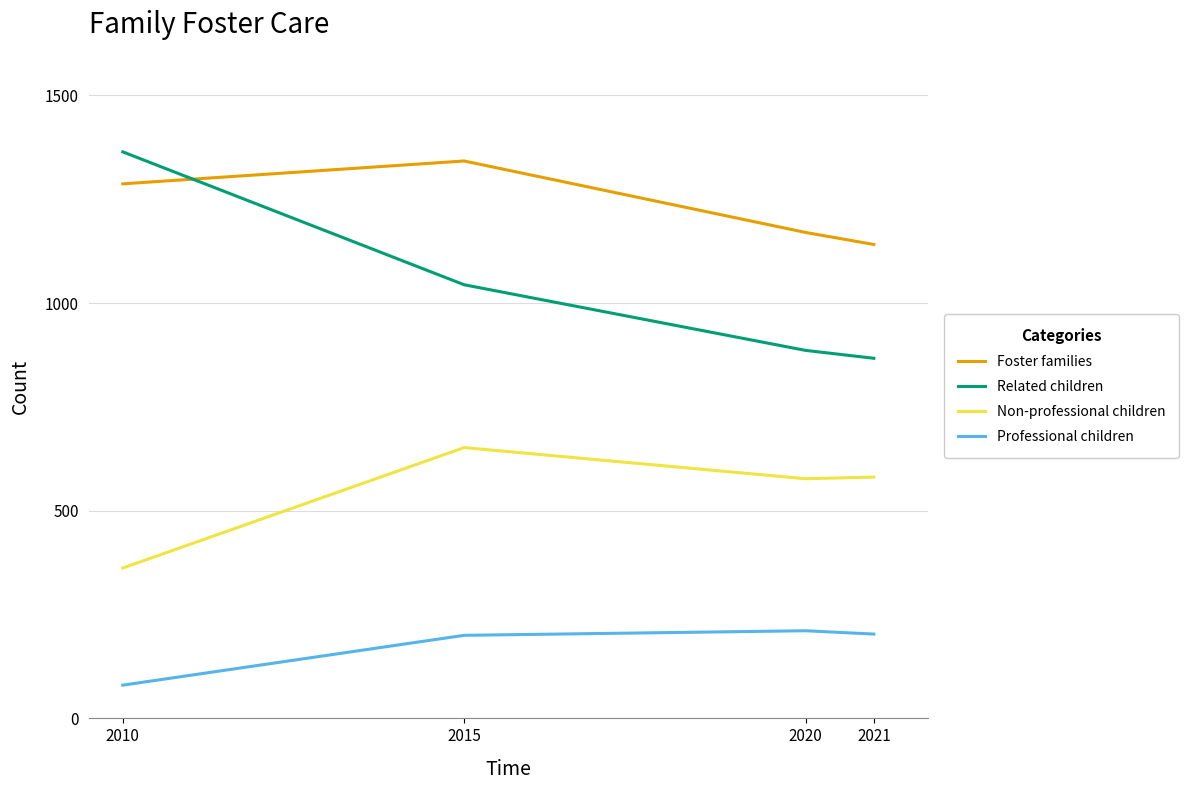

Between 2015 and 2020, which series saw the biggest shift?

Foster families